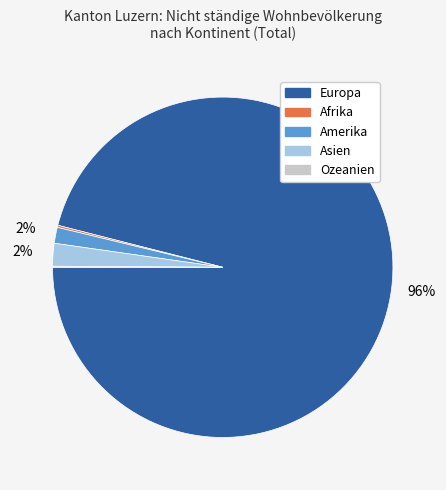

Combined, do Asien and Europa account for over 50%?

Yes